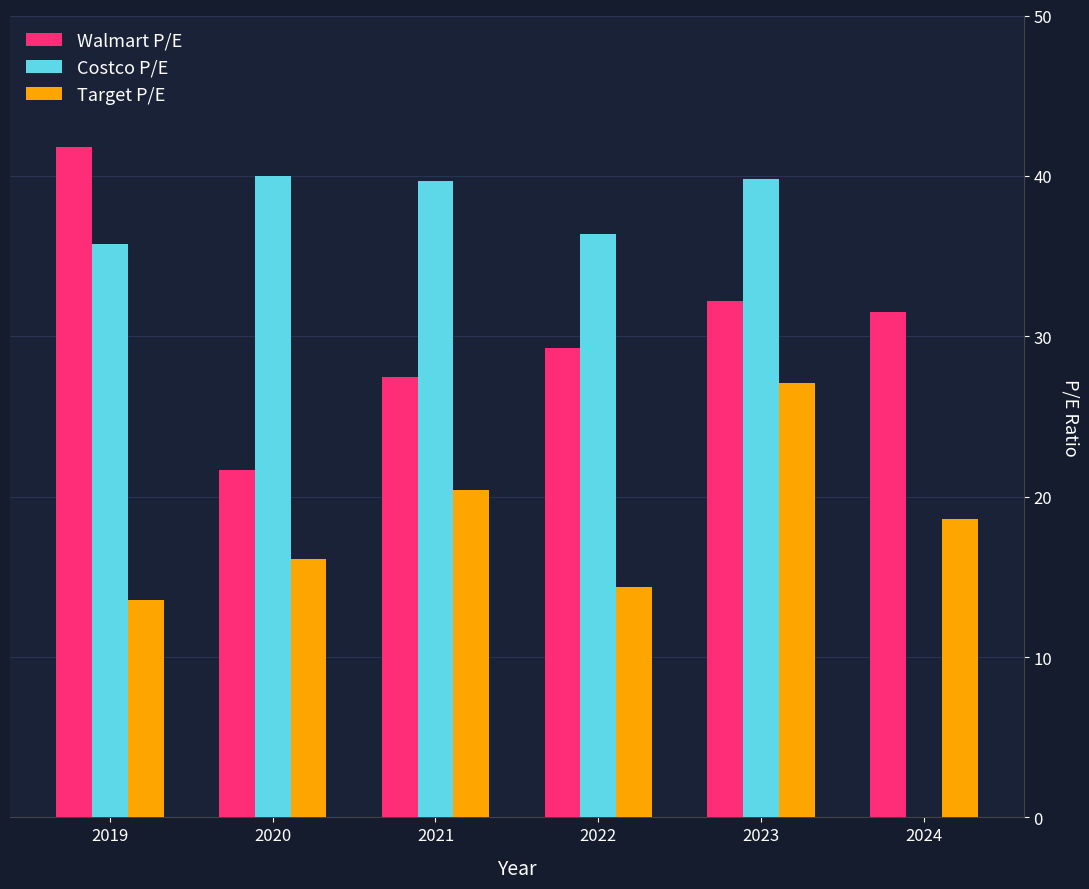

What is the sum of all Target P/E values?

110.1